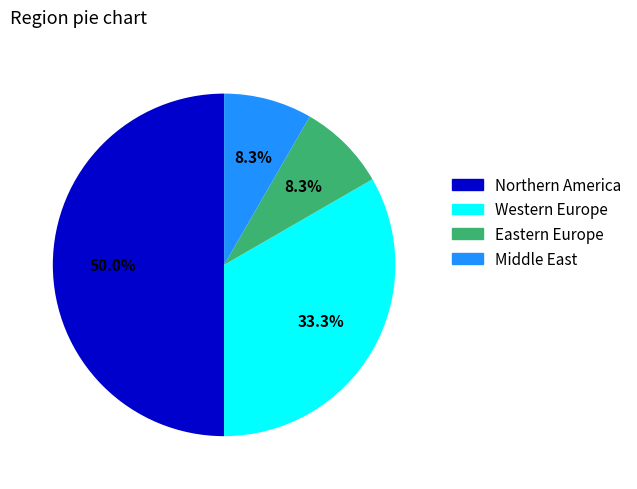

Does Western Europe represent more than half of the total?

No